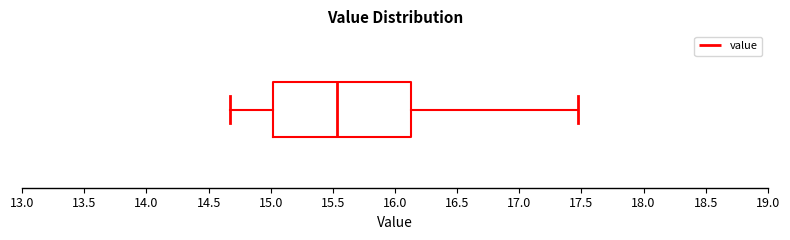

Read this box plot against the x-axis: the position of the median line, the range covered by the box, and the ends of both whiskers. The values are not printed on the chart, so give them approximately, as read against the axis.

median 15.55, box 15.00 to 16.15, whiskers 14.65 to 17.45